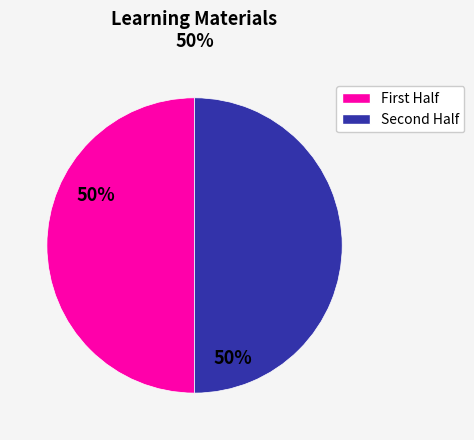

How many segments does this pie chart have?

2